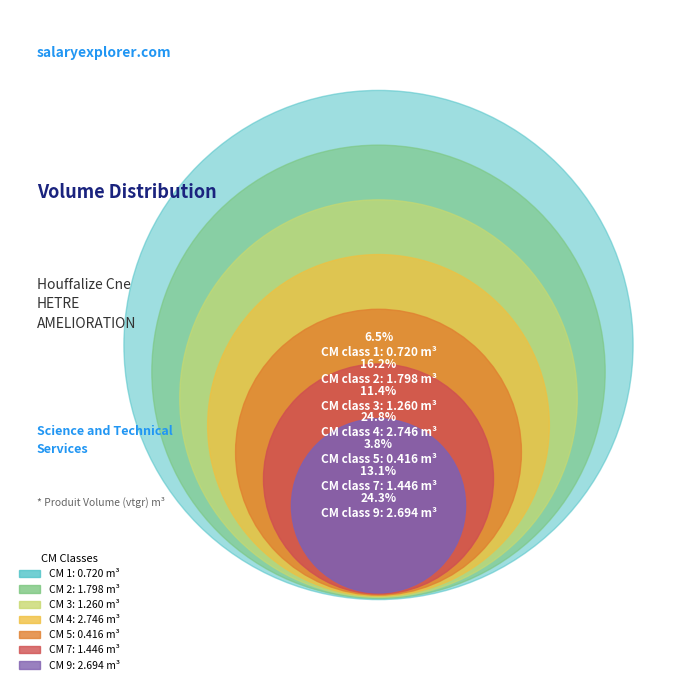

Is there a majority slice in this chart?

No